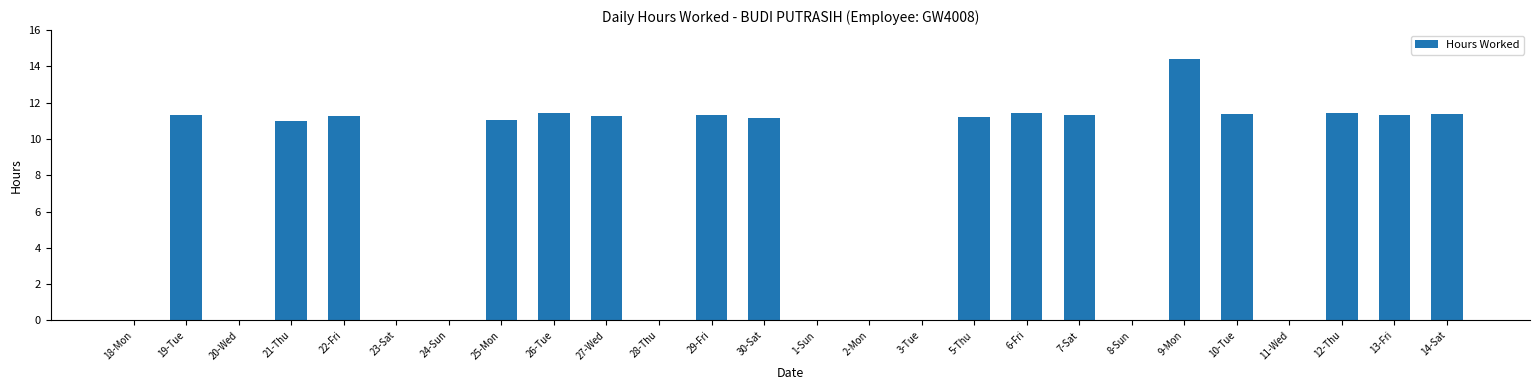

Which has a higher value, 22-Fri or 9-Mon?

9-Mon